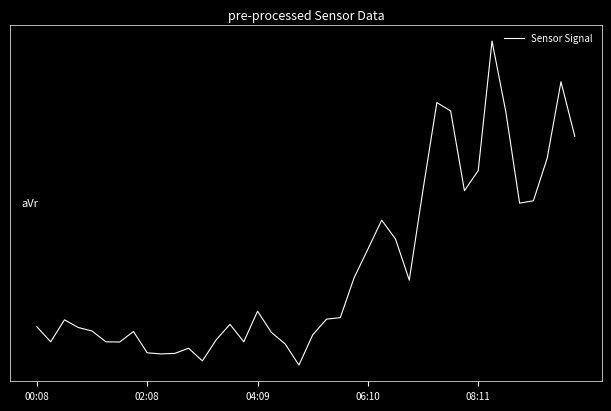

What is the minimum value shown in the chart?

-0.6